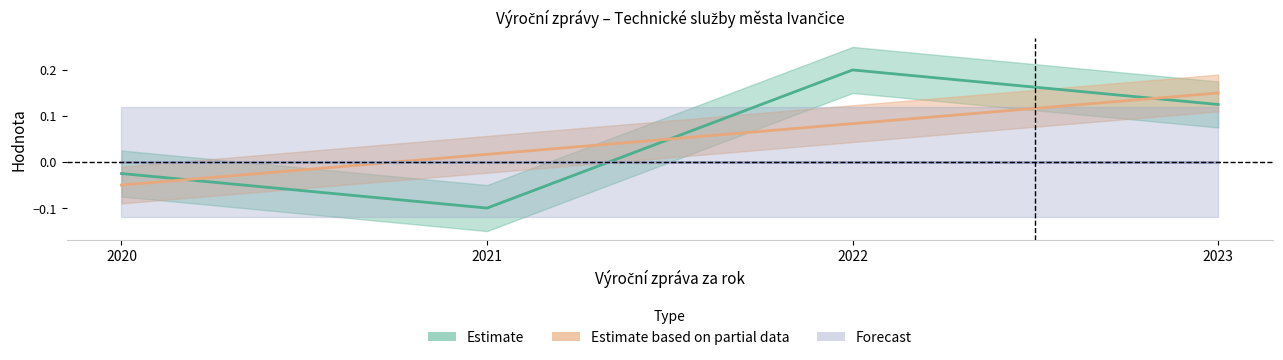

True or false: ID záznamu has a value of -0.0 at 2020.

False